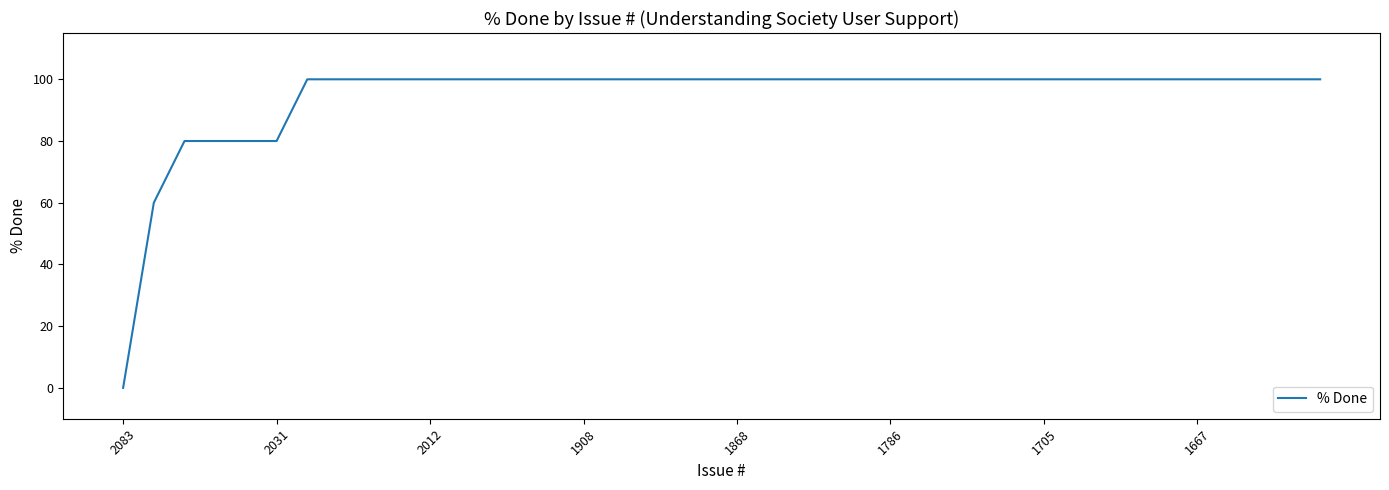

What is the difference between the maximum and minimum values?

100